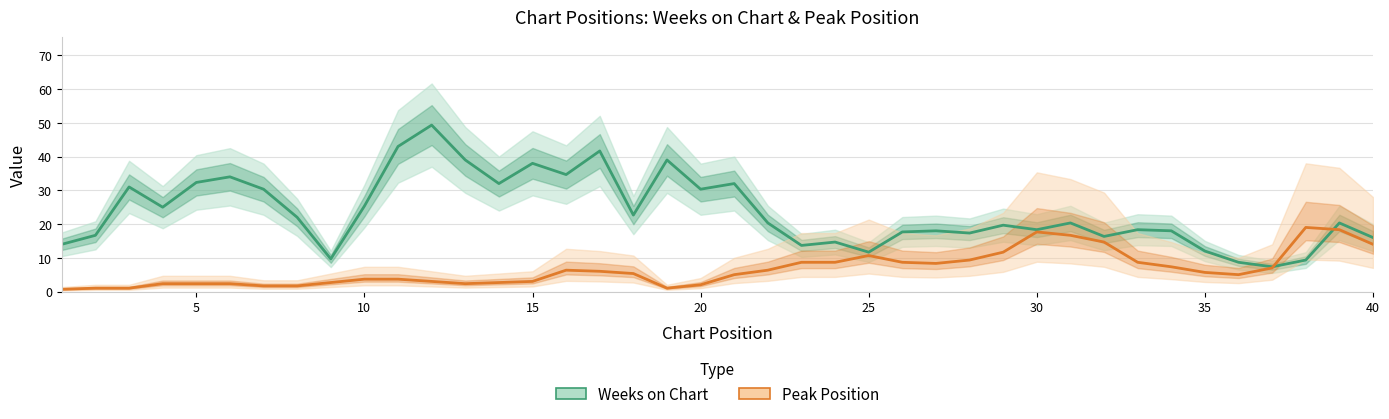

List the series in order of their peak value, highest first.

Weeks on Chart, Peak Position